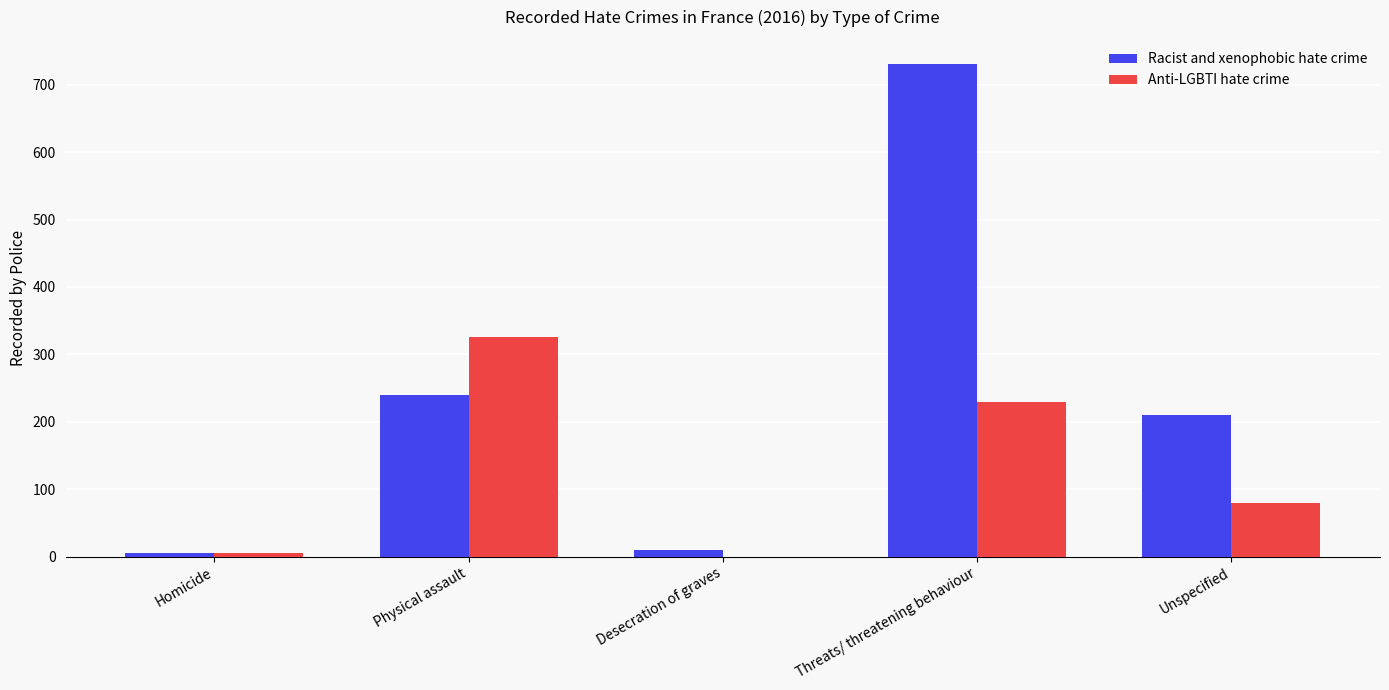

How many categories are shown in the chart?

5